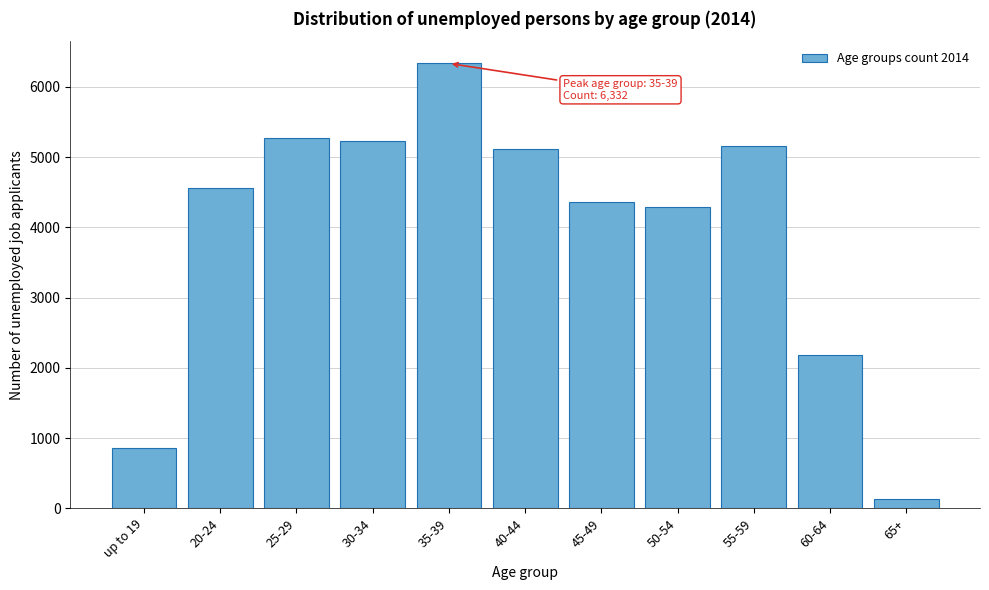

Reading left to right, transcribe all the data shown in this chart.

up to 19=857	20-24=4563	25-29=5269	30-34=5222	35-39=6332	40-44=5121	45-49=4367	50-54=4294	55-59=5154	60-64=2186	65+=134